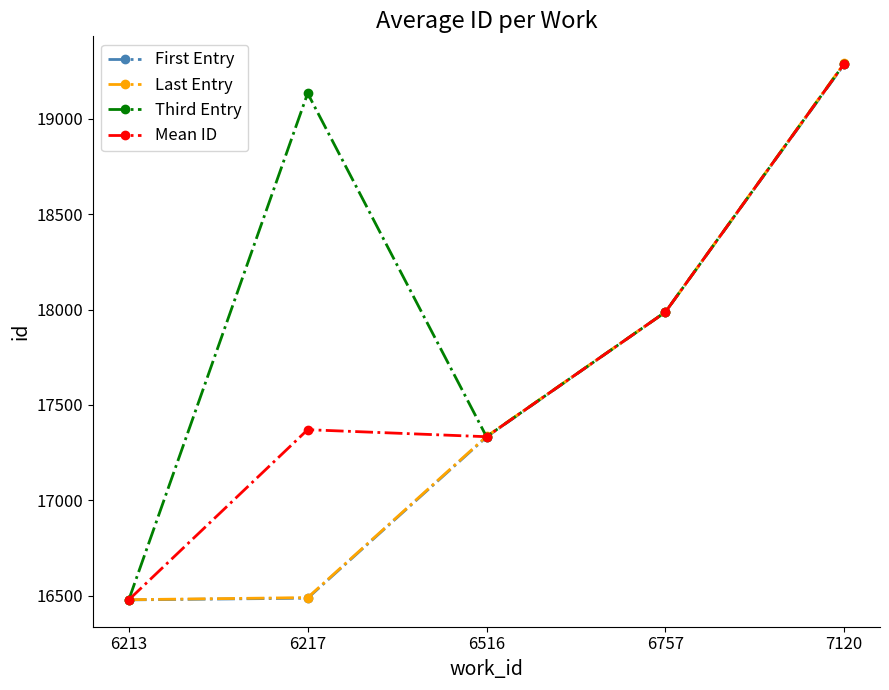

What is the spread (max minus min) of values at 6217?

2647.0